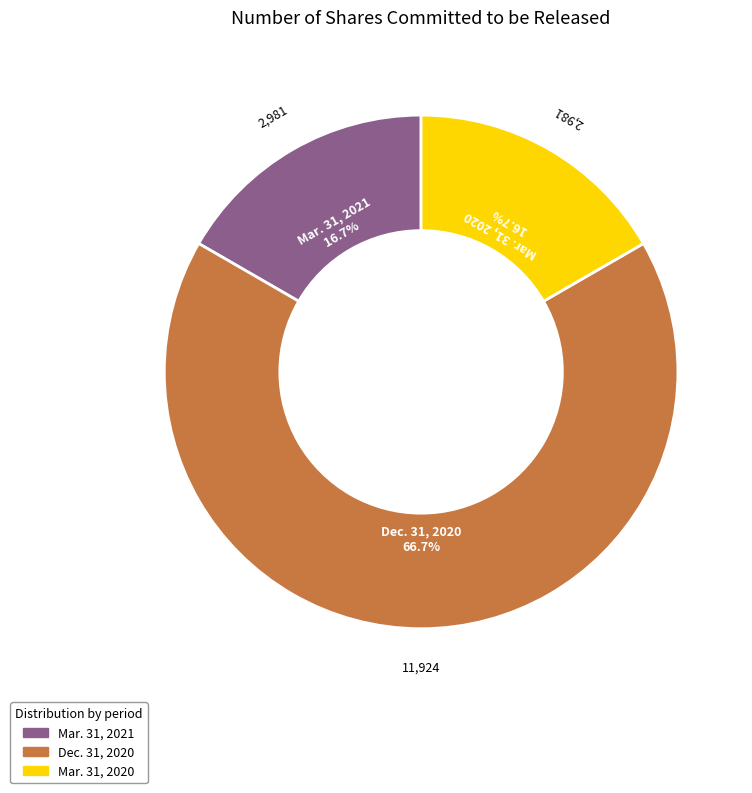

To the nearest percent, what percentage of the pie is Mar. 31, 2021?

17%